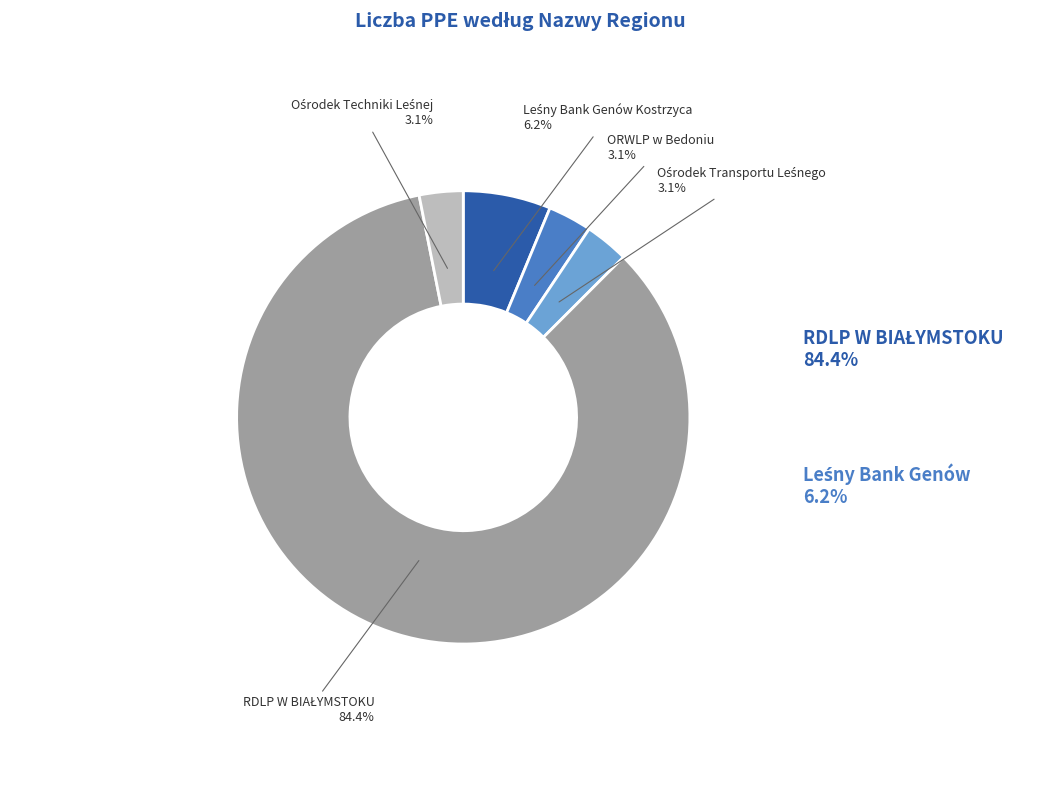

Does any single category account for the majority?

Yes